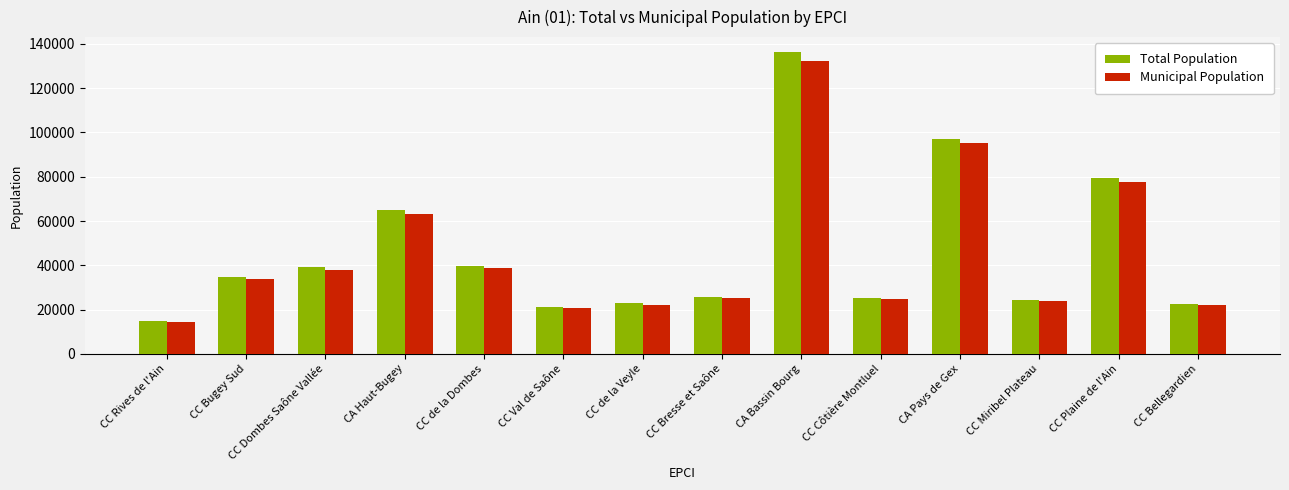

What is the lowest value of the Municipal Population series?

14590